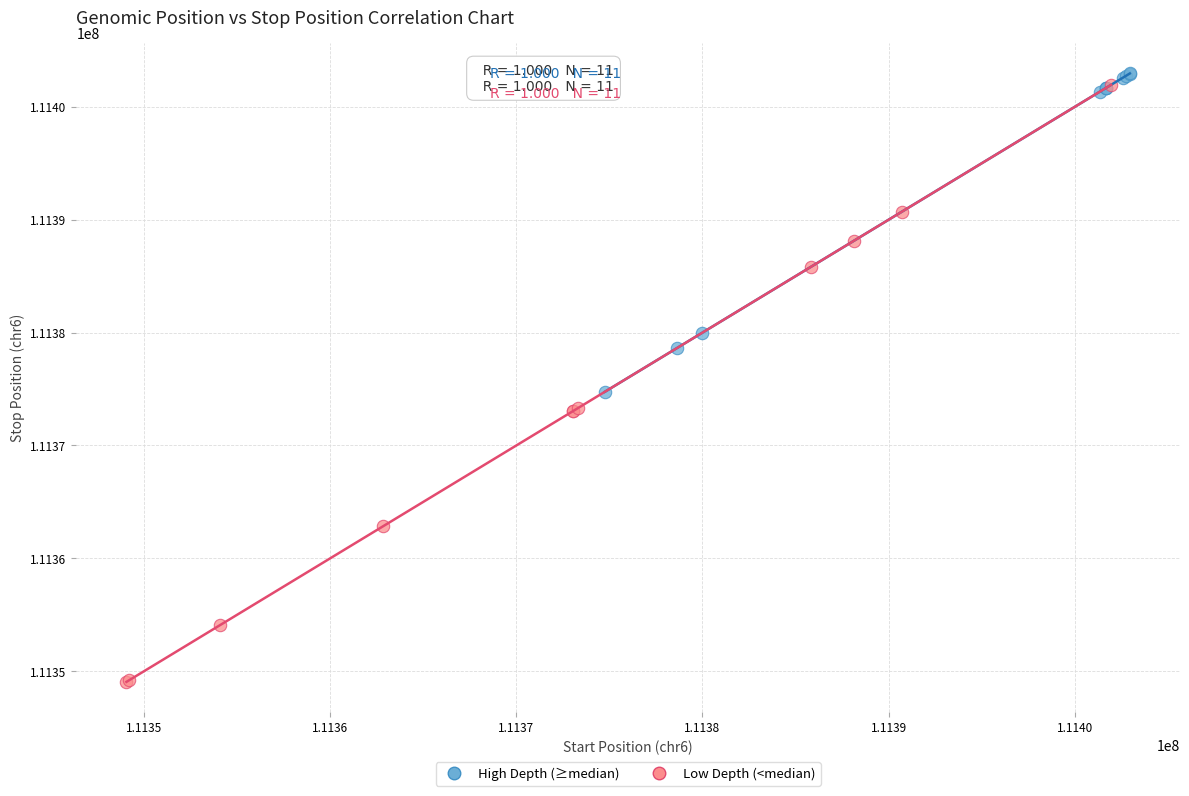

Which series reaches the minimum Y coordinate?

Low Depth (<median)